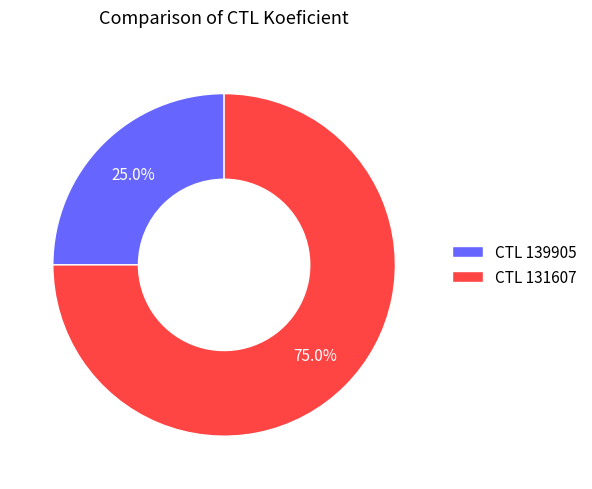

Rank the categories by value from highest to lowest.

CTL 131607, CTL 139905